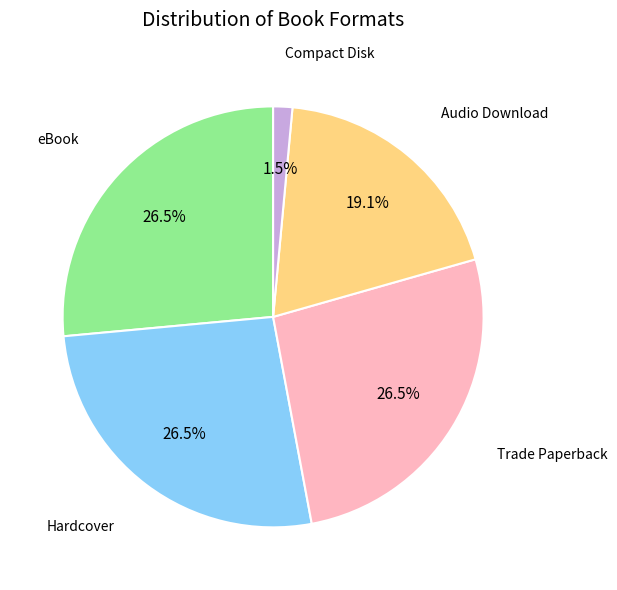

To the nearest percent, what is the combined percentage of Trade Paperback and Hardcover?

53%